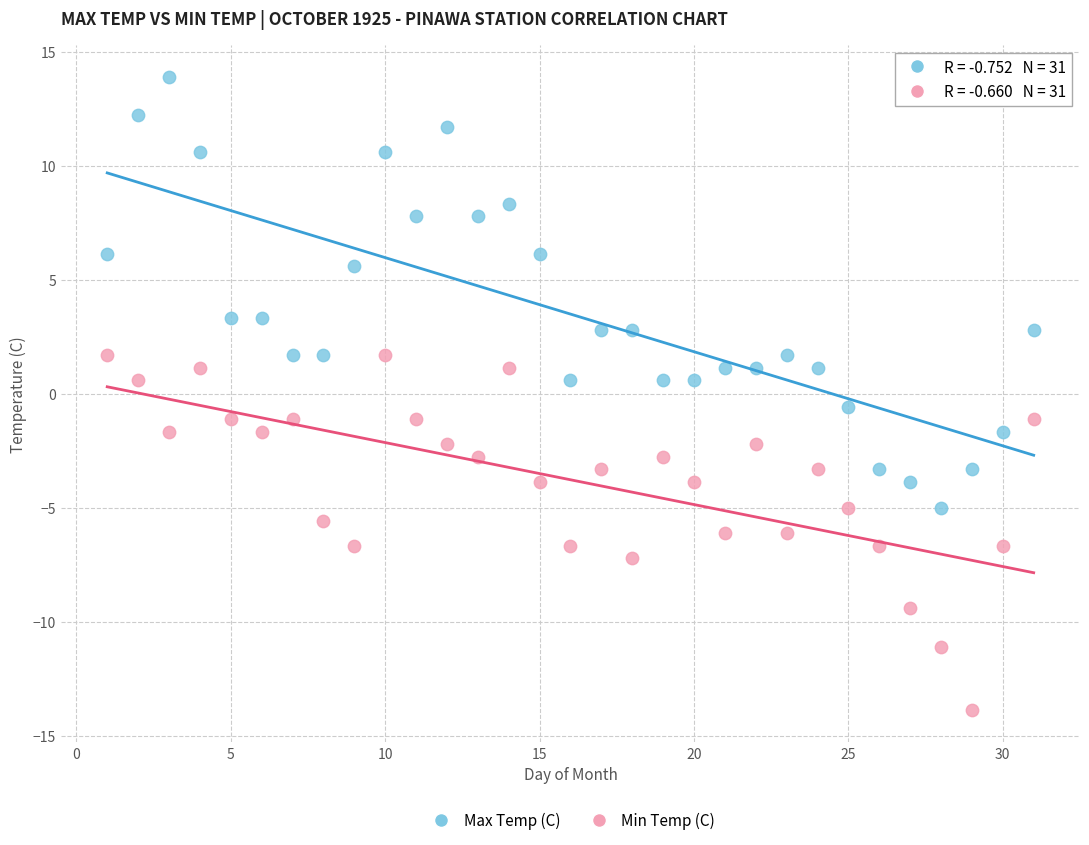

Which series has the largest Y range (max minus min)?

Max Temp (C)